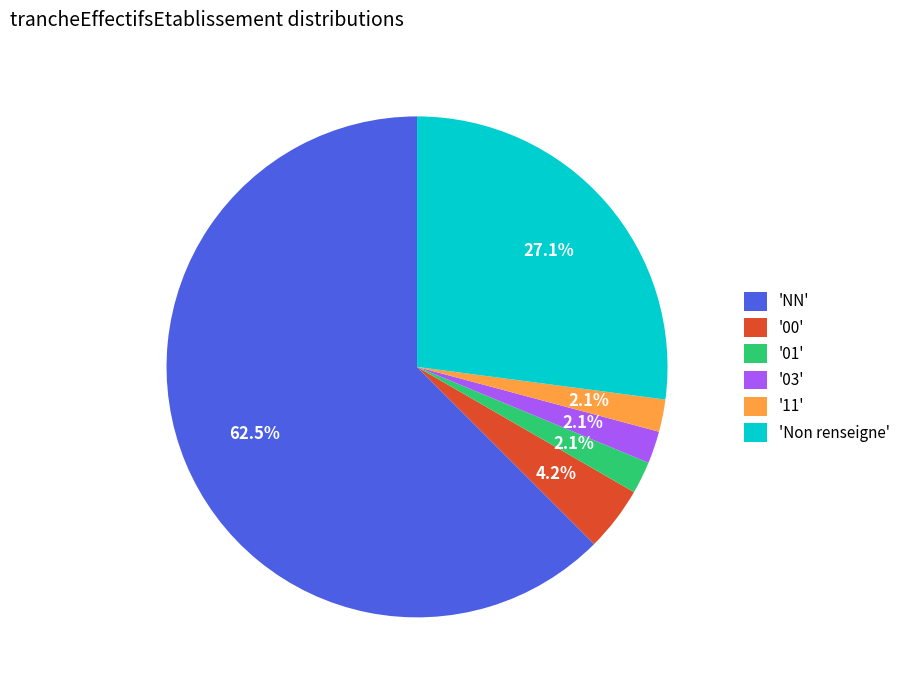

Which slice is the largest?

'NN'